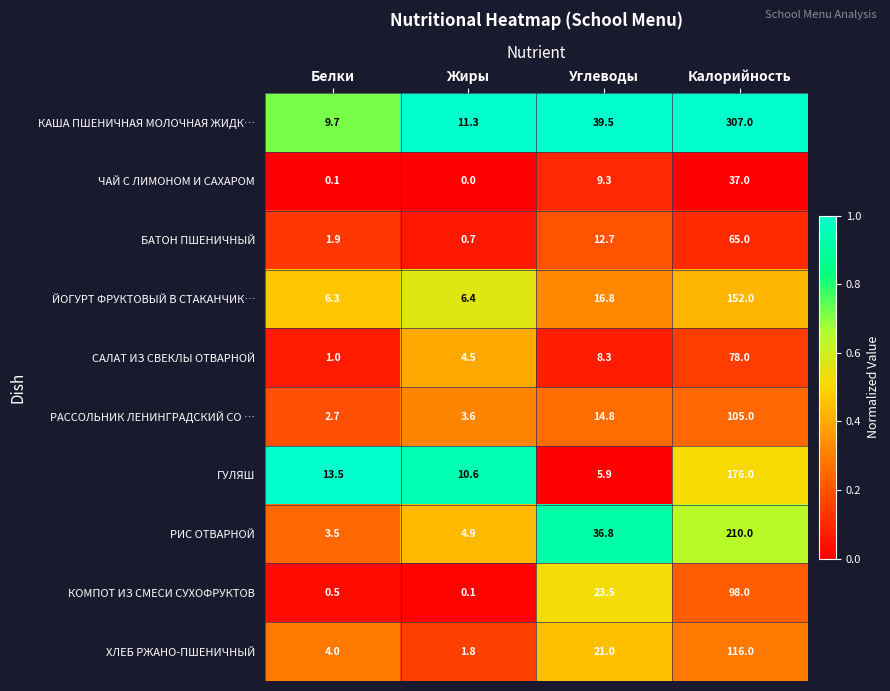

List the series in order of their peak value, lowest first.

ЧАЙ С ЛИМОНОМ И САХАРОМ, БАТОН ПШЕНИЧНЫЙ, САЛАТ ИЗ СВЕКЛЫ ОТВАРНОЙ, КОМПОТ ИЗ СМЕСИ СУХОФРУКТОВ, РАССОЛЬНИК ЛЕНИНГРАДСКИЙ СО …, ХЛЕБ РЖАНО-ПШЕНИЧНЫЙ, ЙОГУРТ ФРУКТОВЫЙ В СТАКАНЧИК…, ГУЛЯШ, РИС ОТВАРНОЙ, КАША ПШЕНИЧНАЯ МОЛОЧНАЯ ЖИДК…